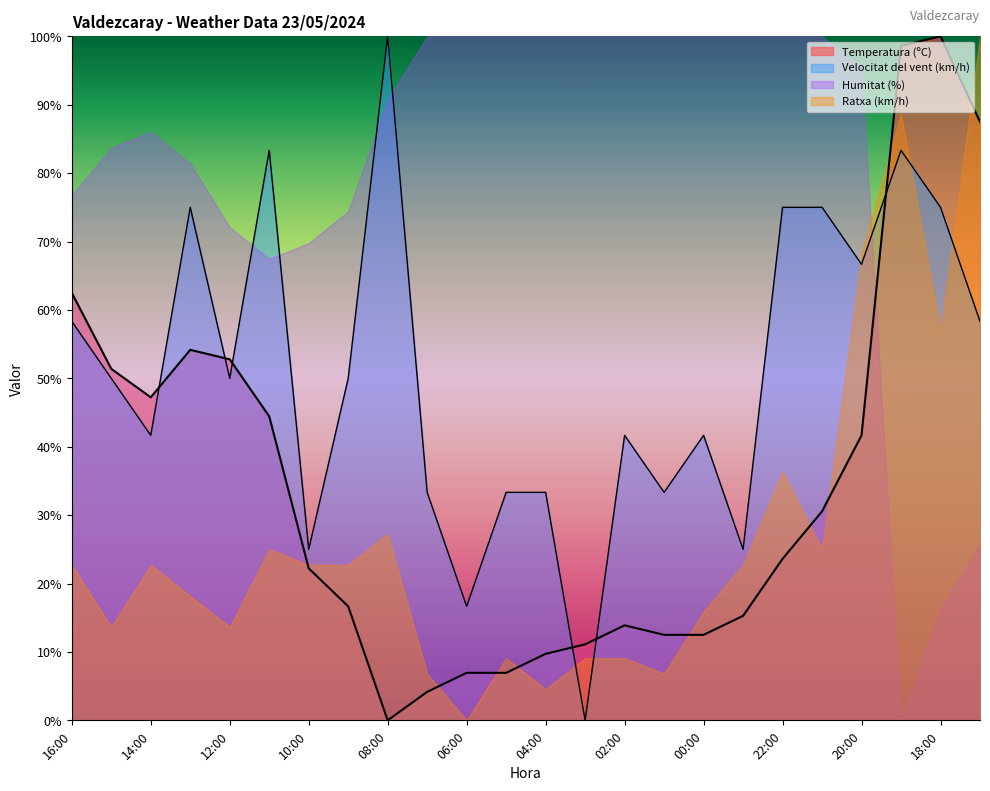

Between 06:00 and 18:00, which is larger?

18:00